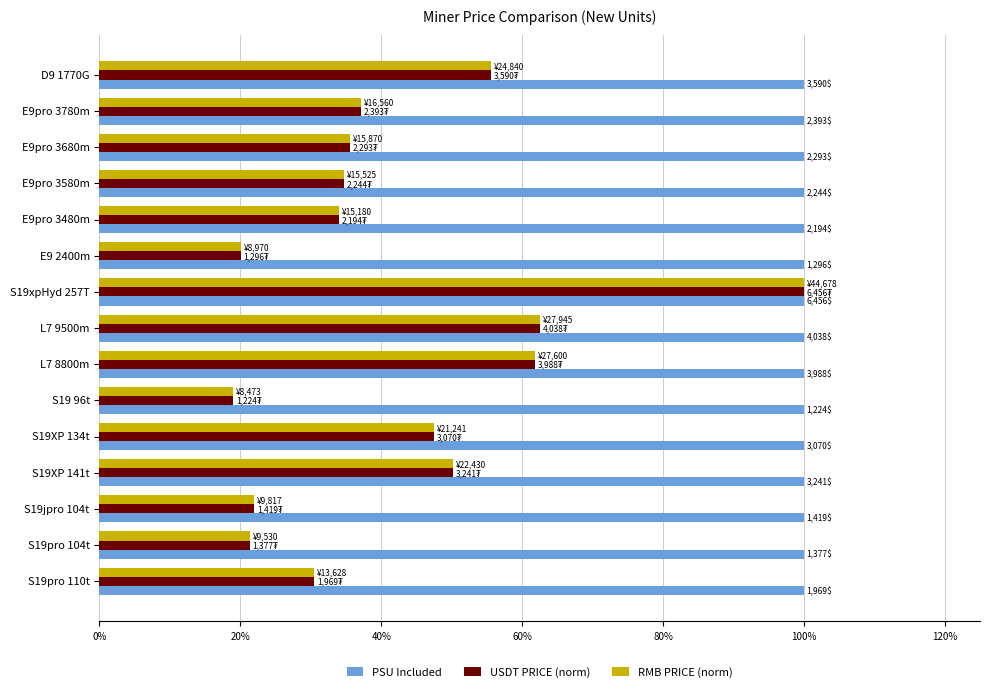

What is the difference between the highest and lowest values at S19 96t?

81.0